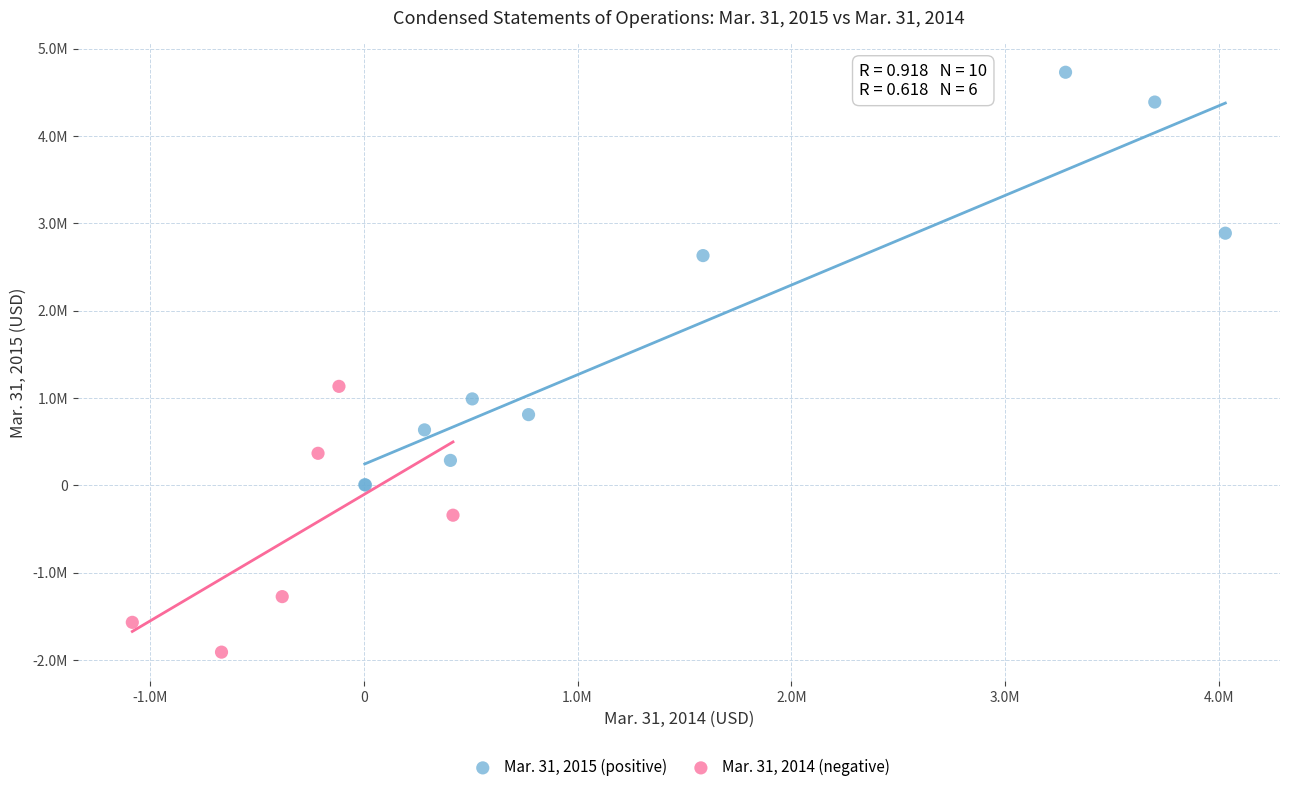

Which series reaches the maximum Y coordinate?

Mar. 31, 2015 (positive)